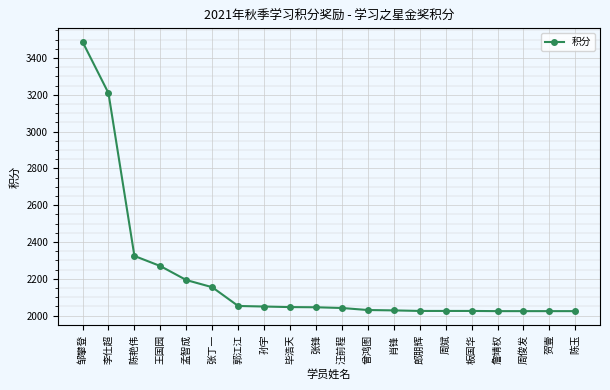

What value does the data have at 邹攀登, to the nearest 50?

3500